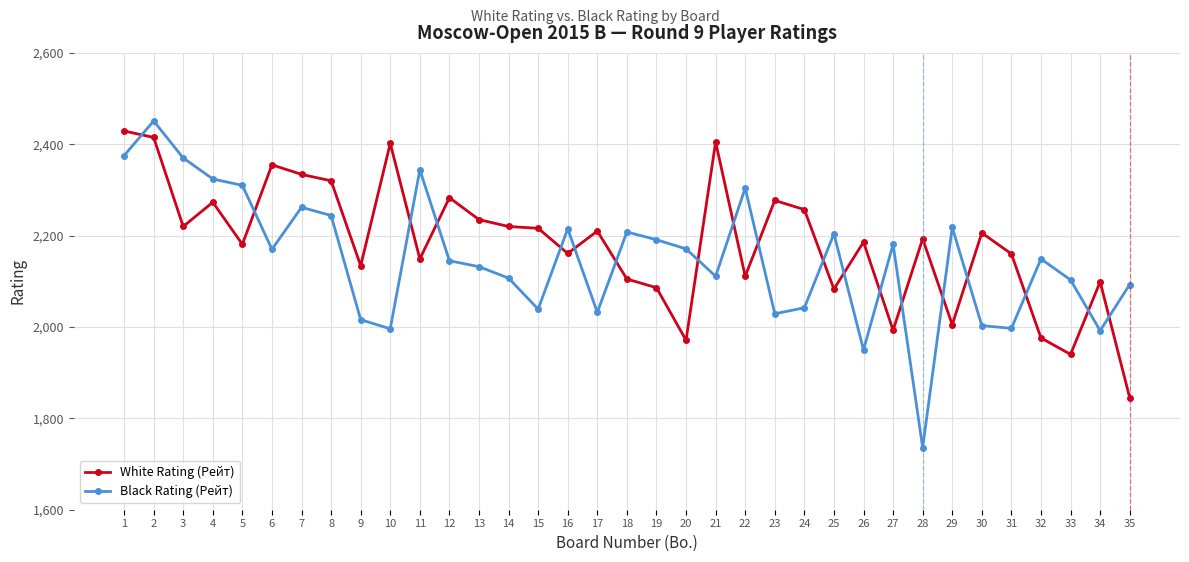

What is the average value of the White Rating (Рейт) series?

2184